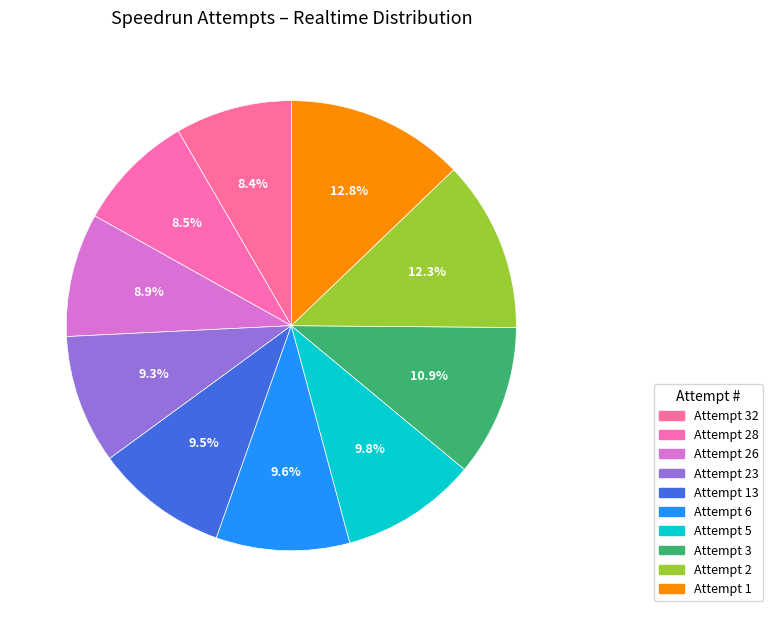

Rank the categories by value from lowest to highest.

Attempt 32, Attempt 28, Attempt 26, Attempt 23, Attempt 13, Attempt 6, Attempt 5, Attempt 3, Attempt 2, Attempt 1